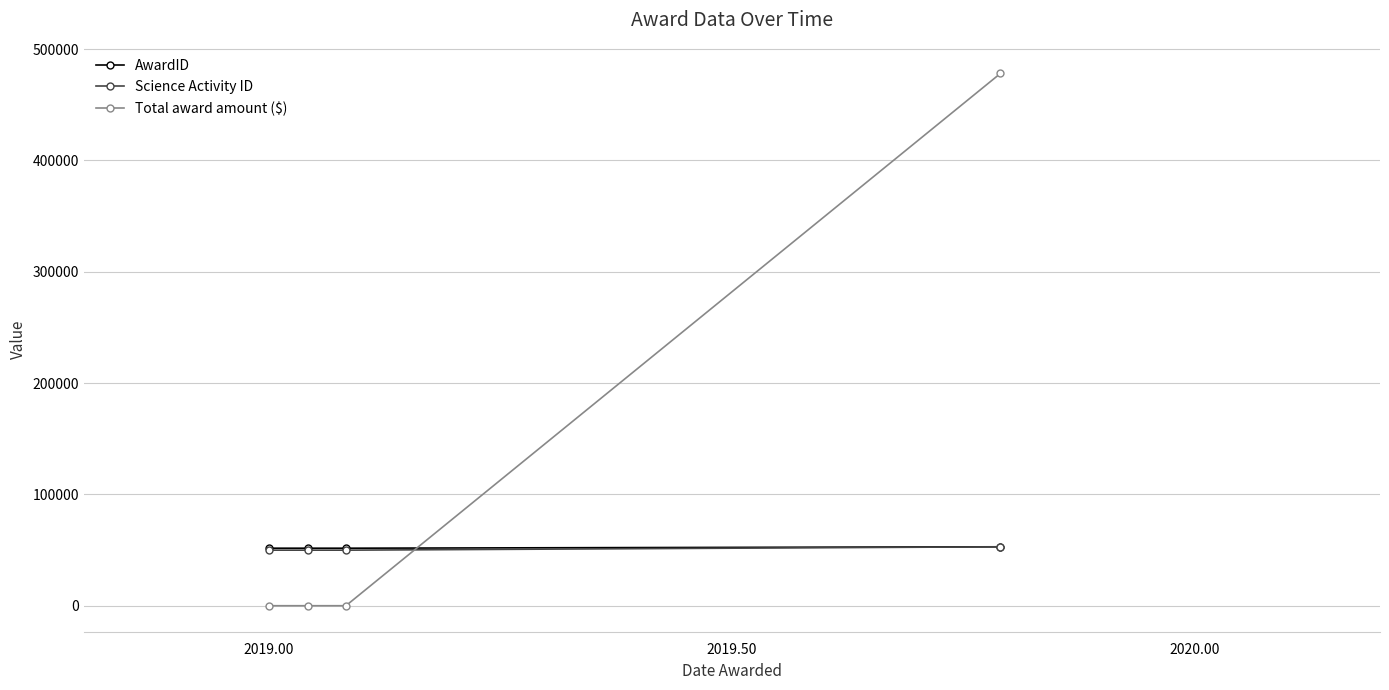

Does the chart display data point markers on the line(s)?

Yes